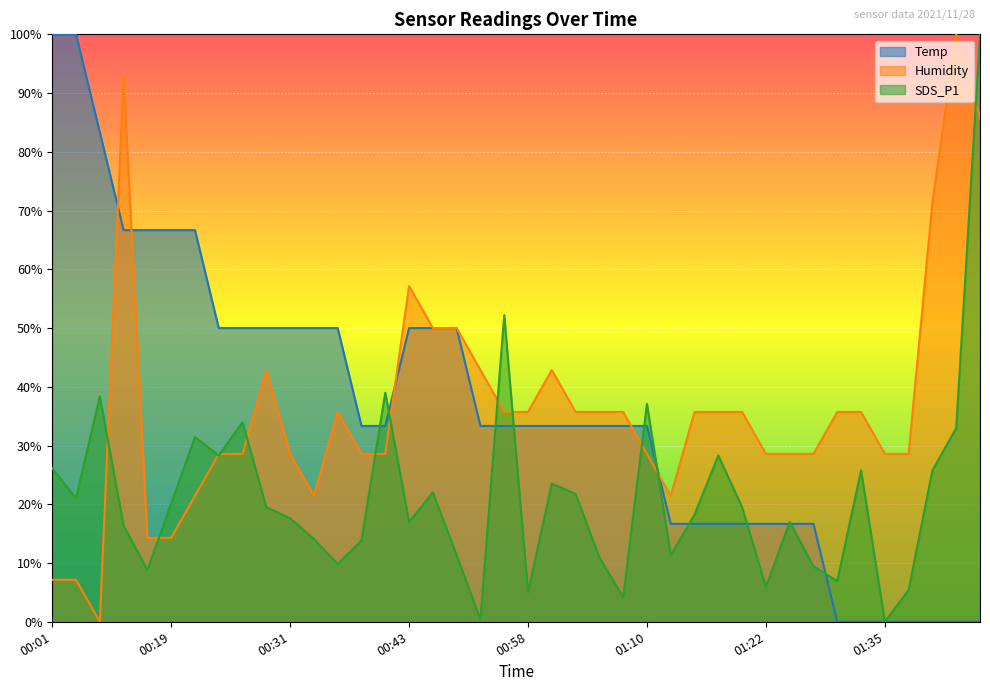

Reading right to left, transcribe all the data shown in this chart.

Temp: 01:45=0.0	01:42=0.0	01:40=0.0	01:37=0.0	01:35=0.0	01:32=0.0	01:30=0.0	01:27=0.2	01:25=0.2	01:22=0.2	01:20=0.2	01:18=0.2	01:15=0.2	01:13=0.2	01:10=0.3	01:08=0.3	01:05=0.3	01:03=0.3	01:00=0.3	00:58=0.3	00:56=0.3	00:53=0.3	00:48=0.5	00:46=0.5	00:43=0.5	00:41=0.3	00:38=0.3	00:36=0.5	00:34=0.5	00:31=0.5	00:29=0.5	00:26=0.5	00:24=0.5	00:21=0.7	00:19=0.7	00:17=0.7	00:14=0.7	00:09=0.8	00:04=1.0	00:01=1.0
Humidity: 01:45=0.9	01:42=1.0	01:40=0.7	01:37=0.3	01:35=0.3	01:32=0.4	01:30=0.4	01:27=0.3	01:25=0.3	01:22=0.3	01:20=0.4	01:18=0.4	01:15=0.4	01:13=0.2	01:10=0.3	01:08=0.4	01:05=0.4	01:03=0.4	01:00=0.4	00:58=0.4	00:56=0.4	00:53=0.4	00:48=0.5	00:46=0.5	00:43=0.6	00:41=0.3	00:38=0.3	00:36=0.4	00:34=0.2	00:31=0.3	00:29=0.4	00:26=0.3	00:24=0.3	00:21=0.2	00:19=0.1	00:17=0.1	00:14=0.9	00:09=0.0	00:04=0.1	00:01=0.1
SDS_P1: 01:45=1.0	01:42=0.3	01:40=0.3	01:37=0.1	01:35=0.0	01:32=0.3	01:30=0.1	01:27=0.1	01:25=0.2	01:22=0.1	01:20=0.2	01:18=0.3	01:15=0.2	01:13=0.1	01:10=0.4	01:08=0.0	01:05=0.1	01:03=0.2	01:00=0.2	00:58=0.1	00:56=0.5	00:53=0.0	00:48=0.1	00:46=0.2	00:43=0.2	00:41=0.4	00:38=0.1	00:36=0.1	00:34=0.1	00:31=0.2	00:29=0.2	00:26=0.3	00:24=0.3	00:21=0.3	00:19=0.2	00:17=0.1	00:14=0.2	00:09=0.4	00:04=0.2	00:01=0.3